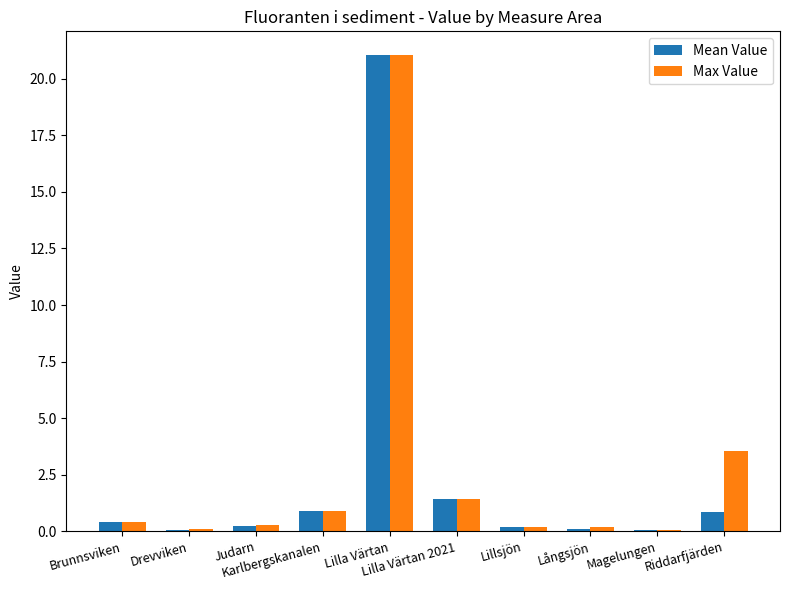

What is the maximum value for Mean Value?

21.0